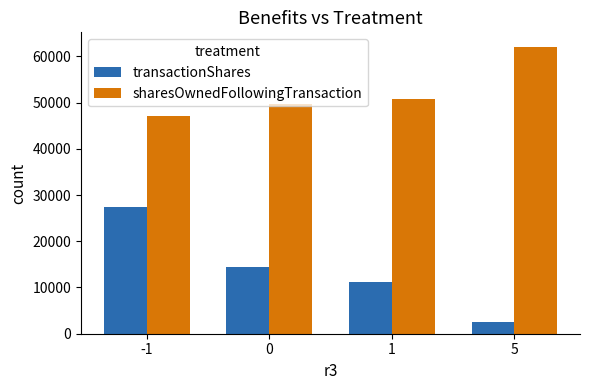

Read the sharesOwnedFollowingTransaction value at -1.

47047.3